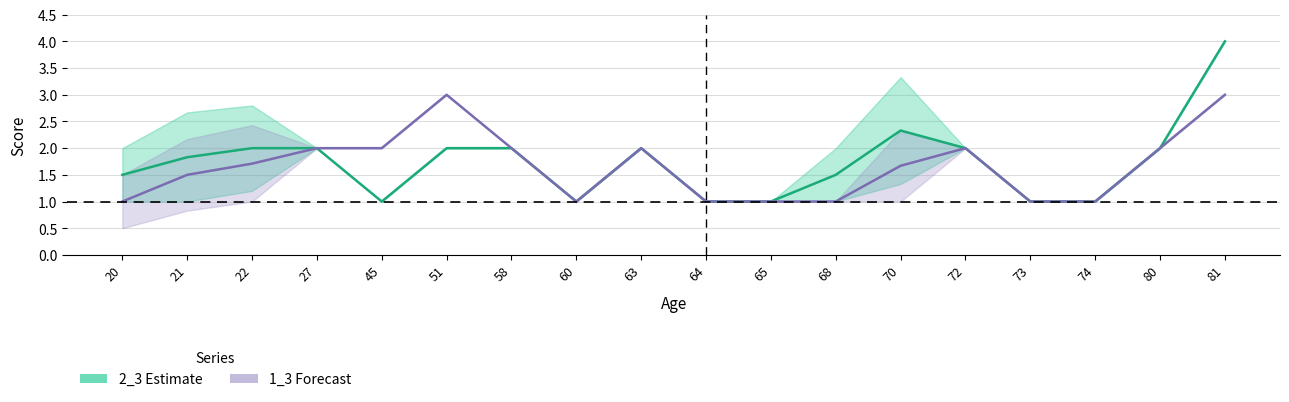

Which series has the widest spread of values?

2_3 (Estimate)